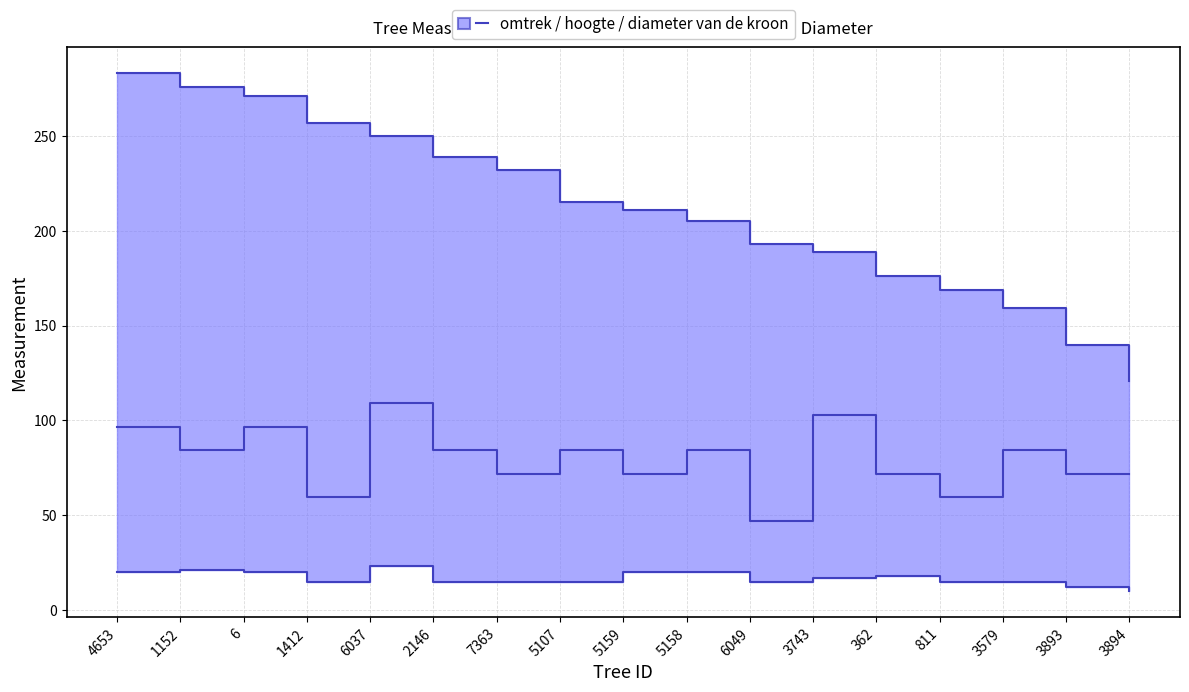

What is the value of the 4th point from the left?

59.5